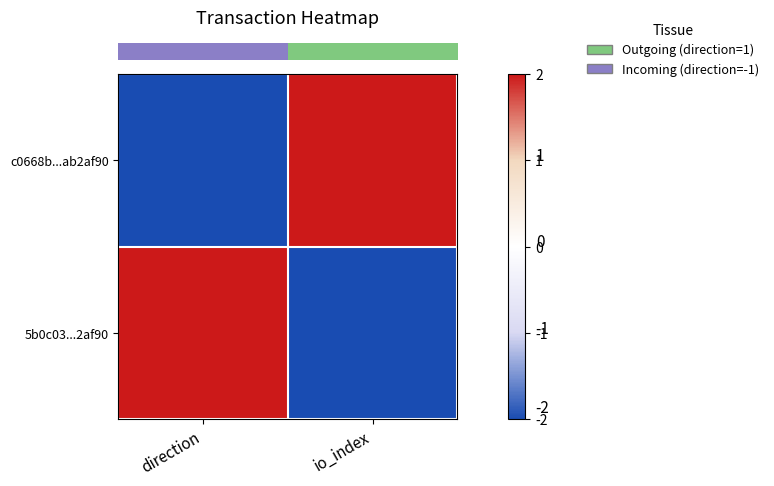

What is the minimum value shown in the chart?

-2